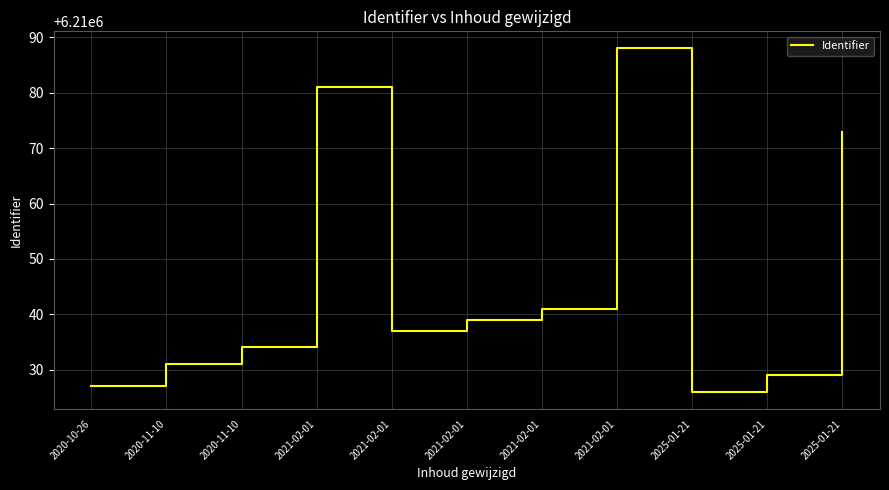

How many values are below 6210037?

5